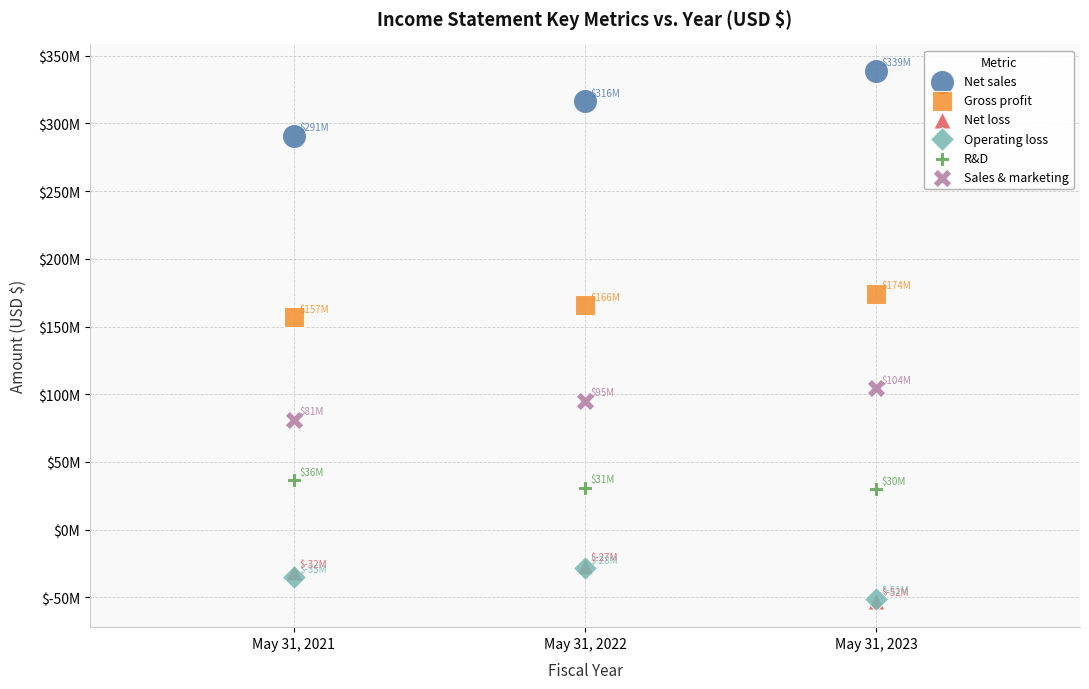

What are all the series names shown in the legend?

Net sales, Gross profit, Net loss, Operating loss, R&D, Sales & marketing